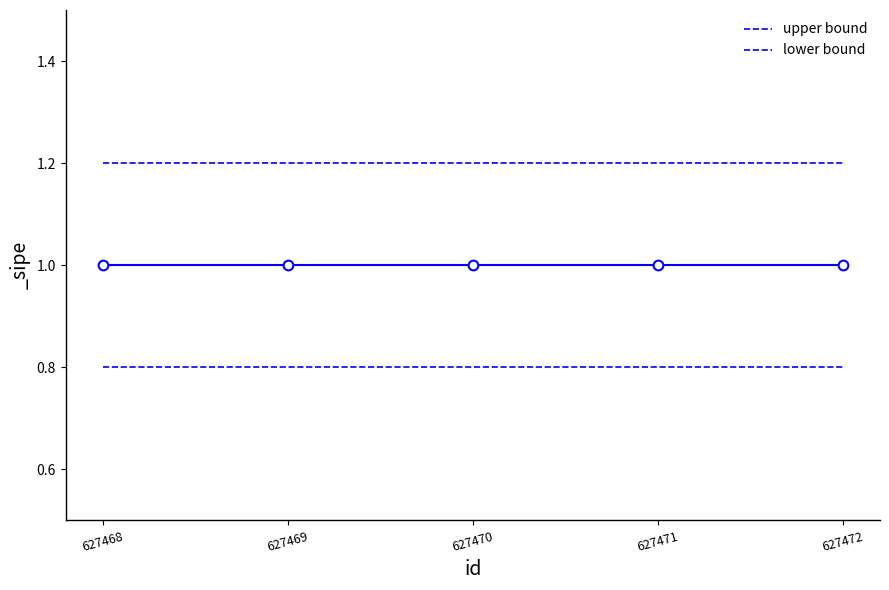

Is this an area chart (filled region under the line)?

No